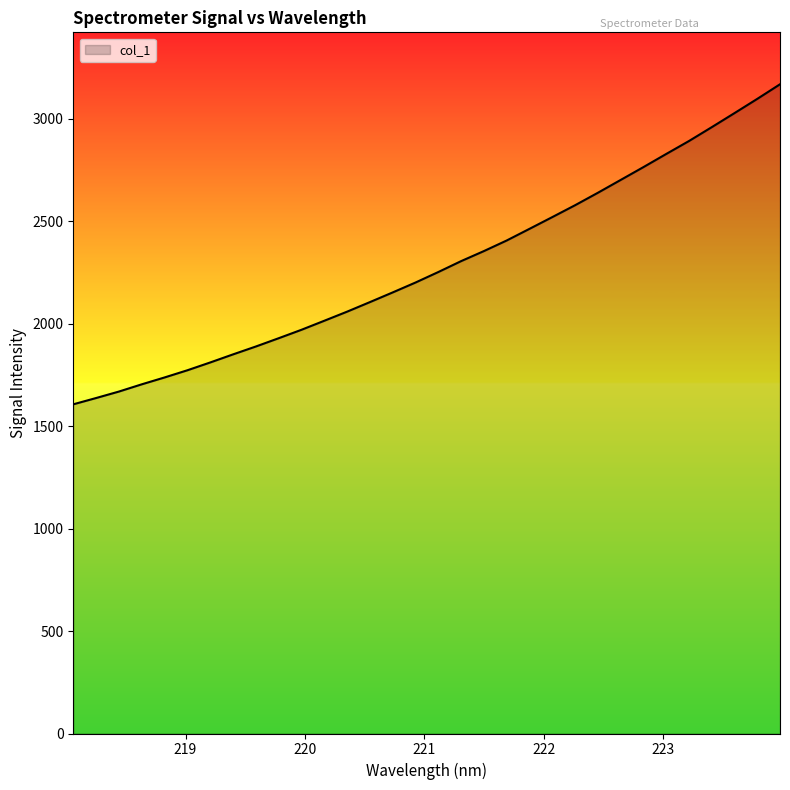

What is the average value?

2282.6